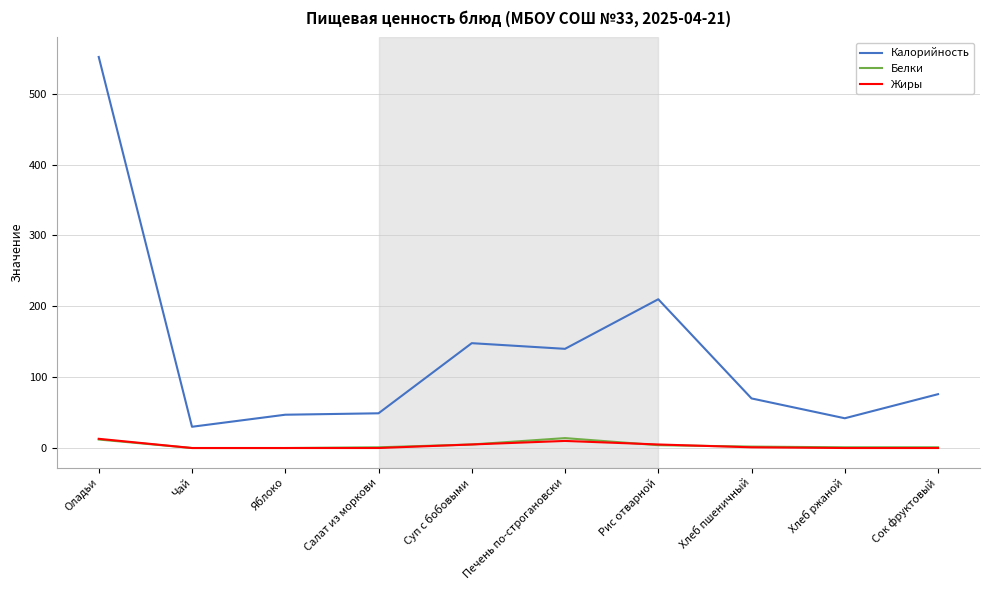

Does the chart display data point markers on the line(s)?

No